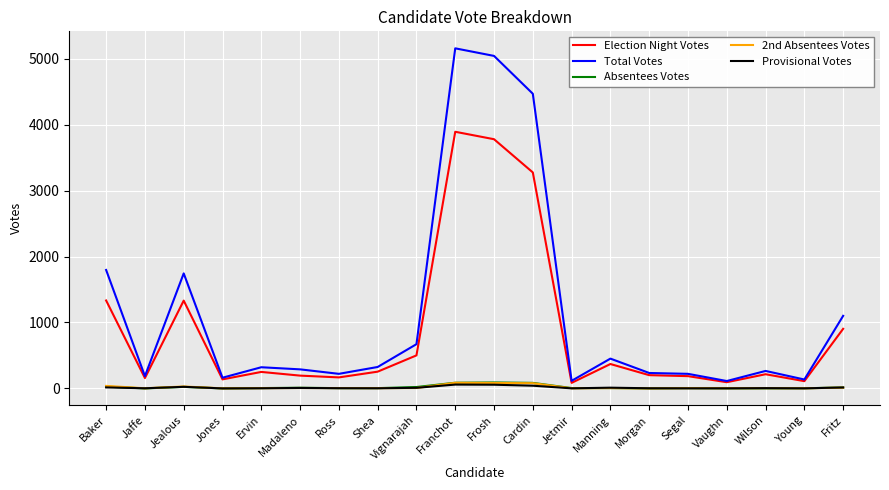

Count the number of categories in the chart.

20